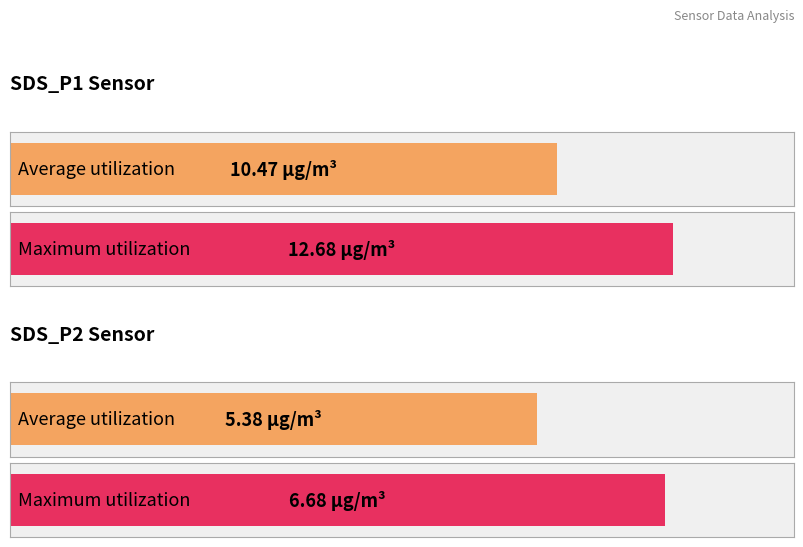

True or false: Average utilization has a value of 10.5 at SDS_P1.

True